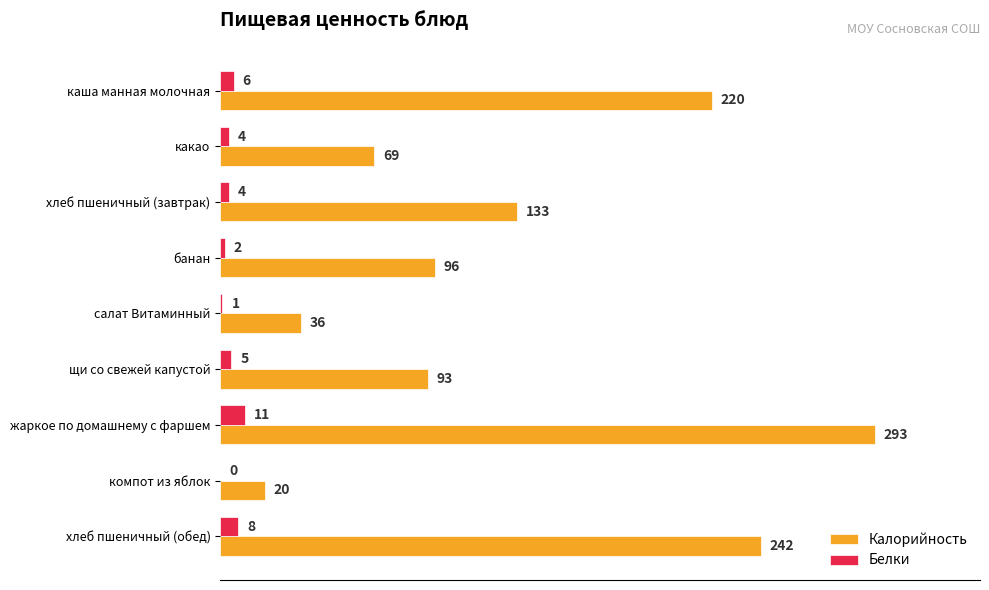

What are all the series names shown in the legend?

Калорийность, Белки